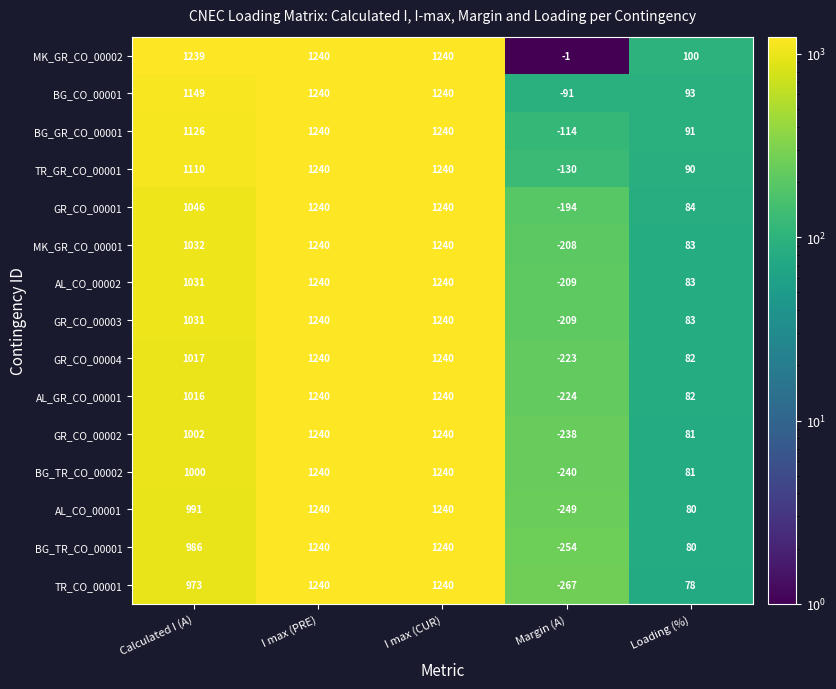

What is the difference between the maximum and minimum values in the MK_GR_CO_00002 series?

1241